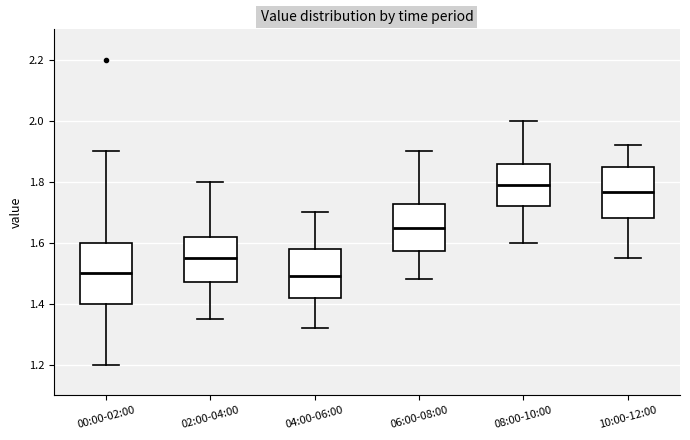

Which box's median line is the highest?

08:00-10:00